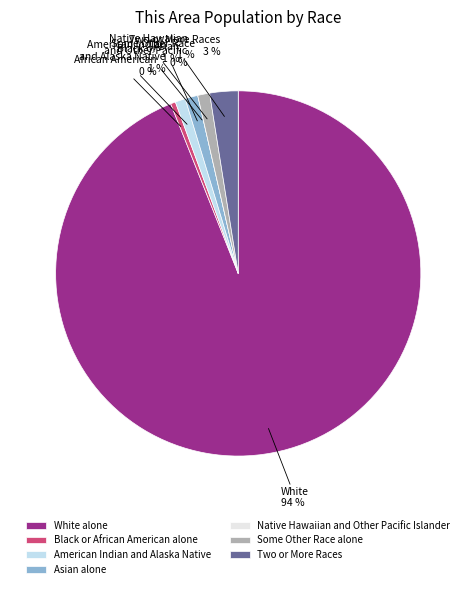

Is it true that Two or More Races is 3% of the pie?

True